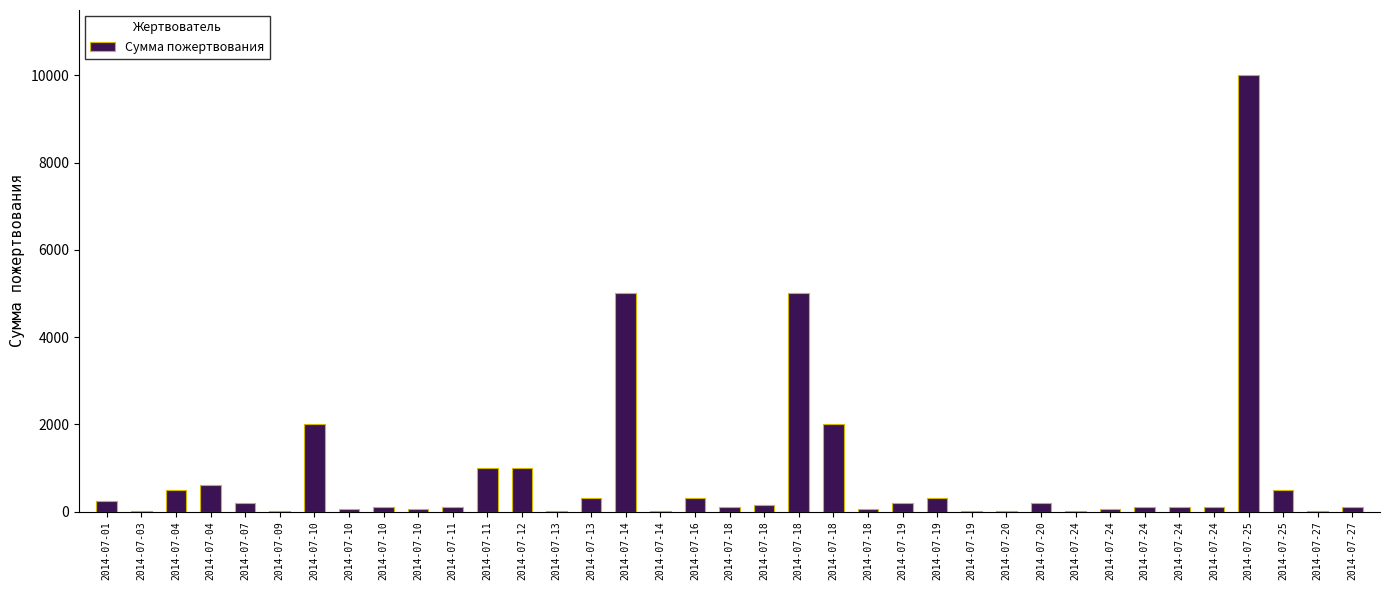

What is the difference between the maximum and minimum values?

9999